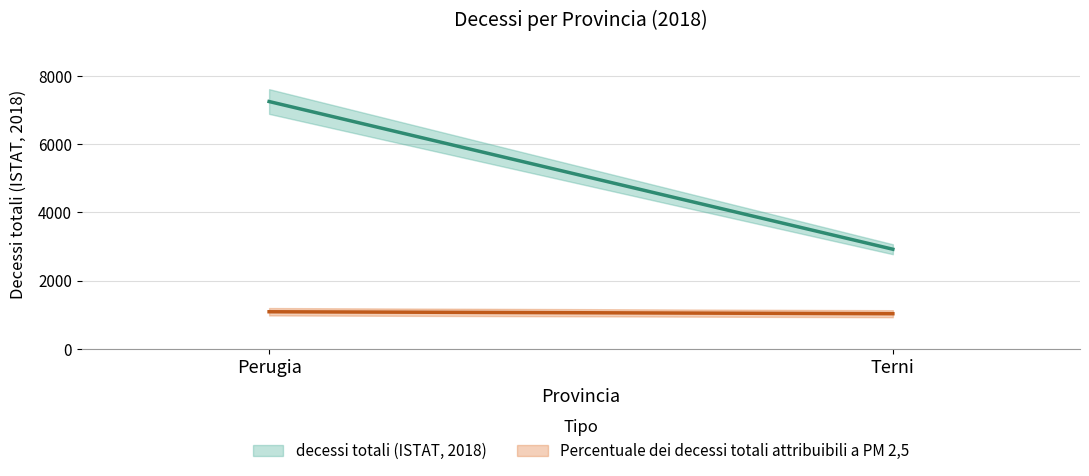

At how many categories does at least one series exceed 2491?

2